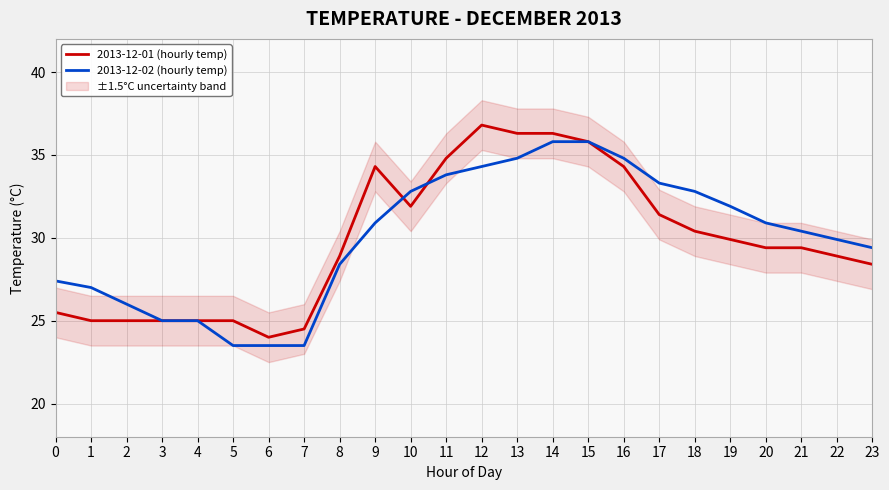

What is the maximum value for 2013-12-02 (hourly temp)?

35.8